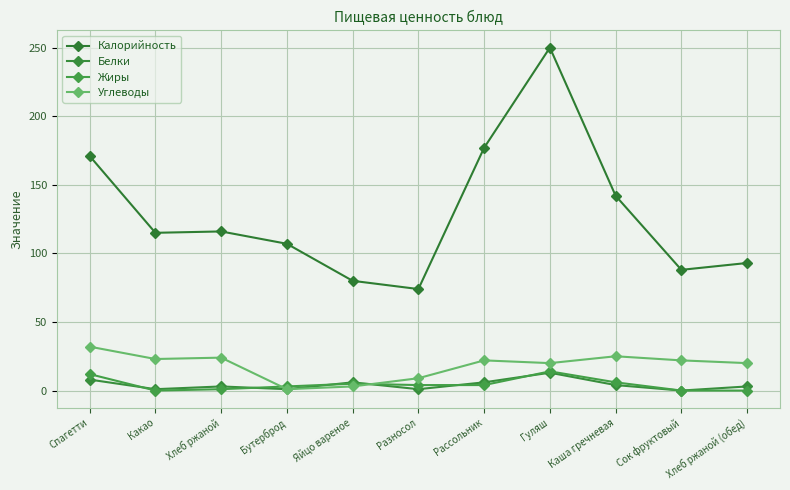

How many intersections are there between Белки and Жиры?

6